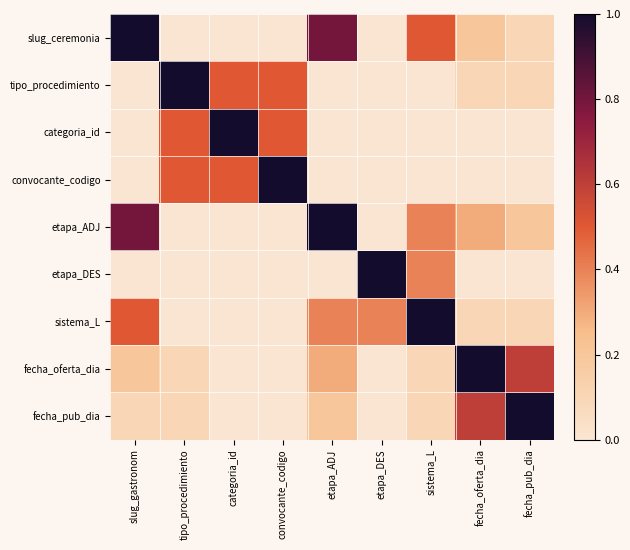

What is the total value across all series at fecha_pub_dia?

2.1